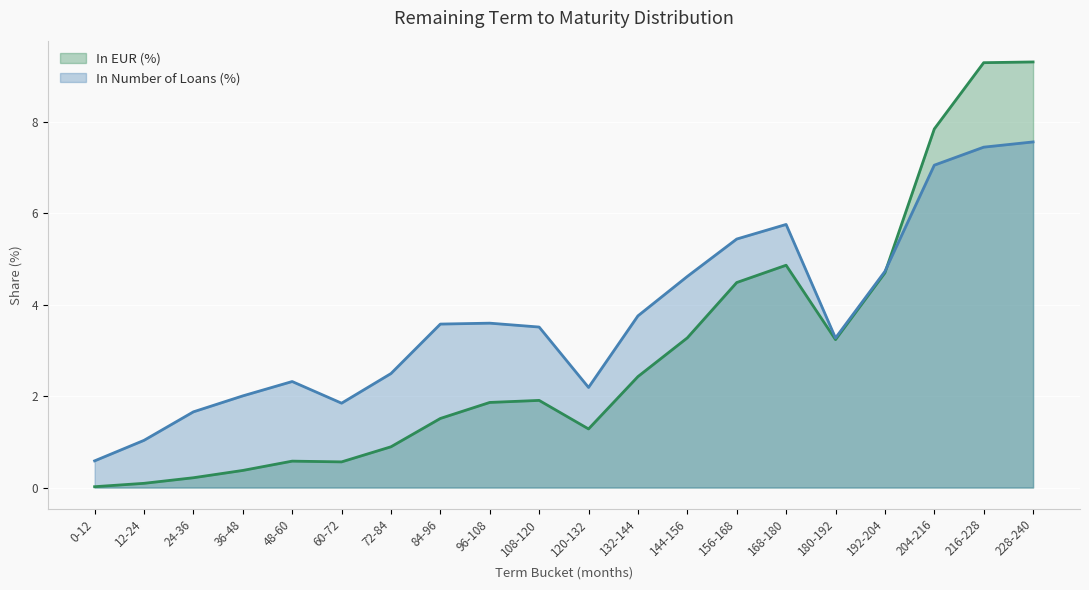

How many intersections are there between In Number of Loans (%) and In EUR (%)?

1